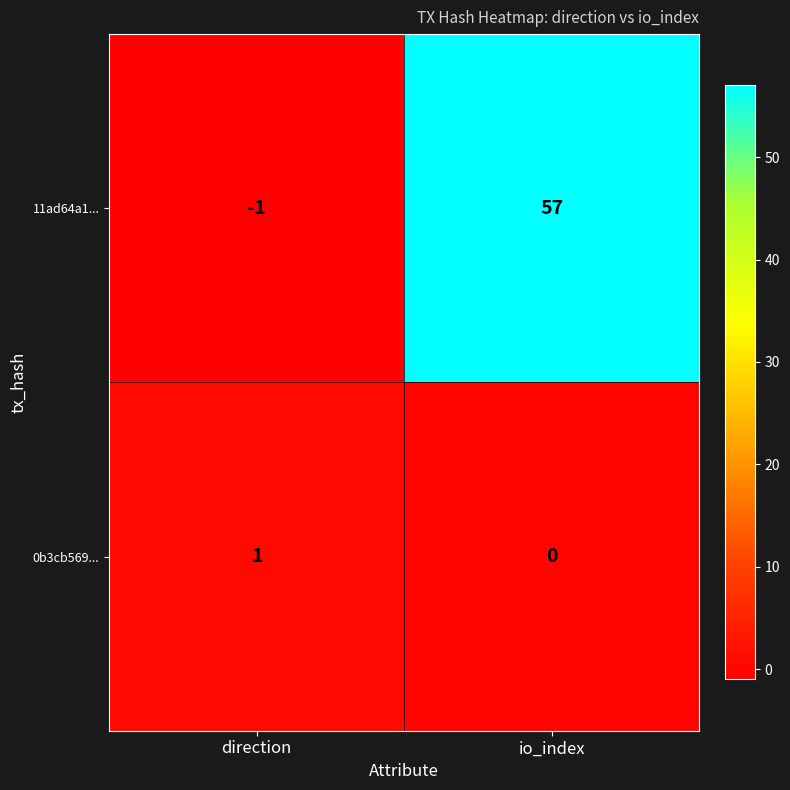

True or false: 0b3cb569... has a value of 1 at direction.

True